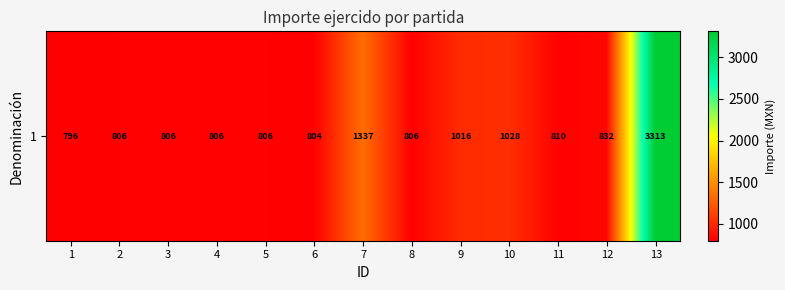

At which label does the data first exceed 806?

7